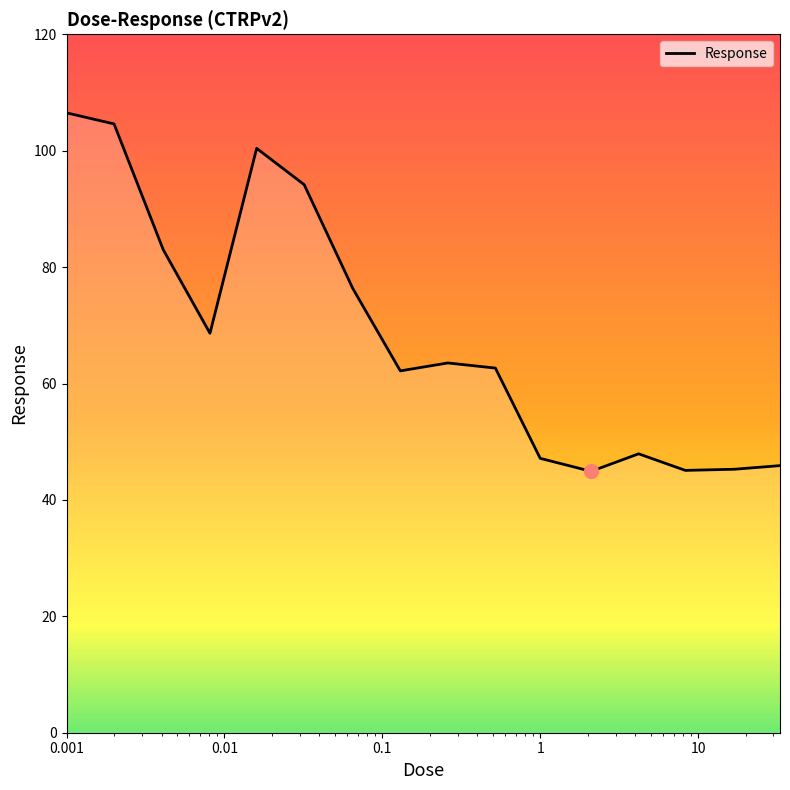

How many lines are shown in the chart?

1